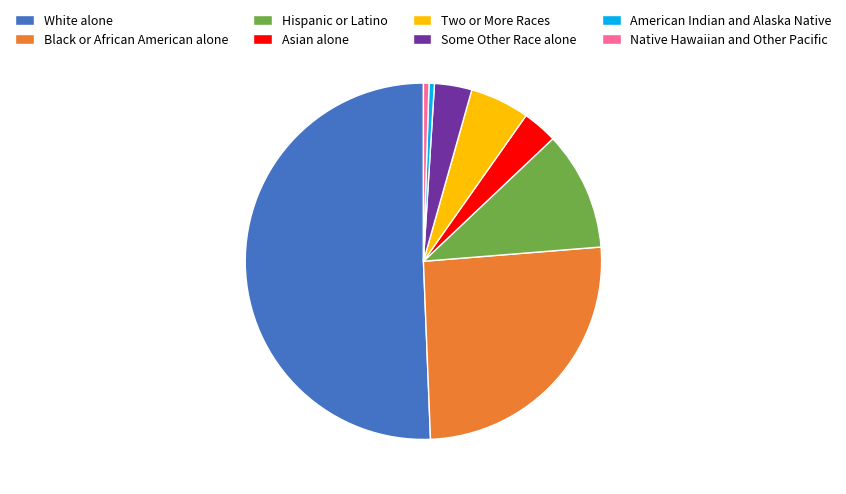

Does Hispanic or Latino represent more than half of the total?

No